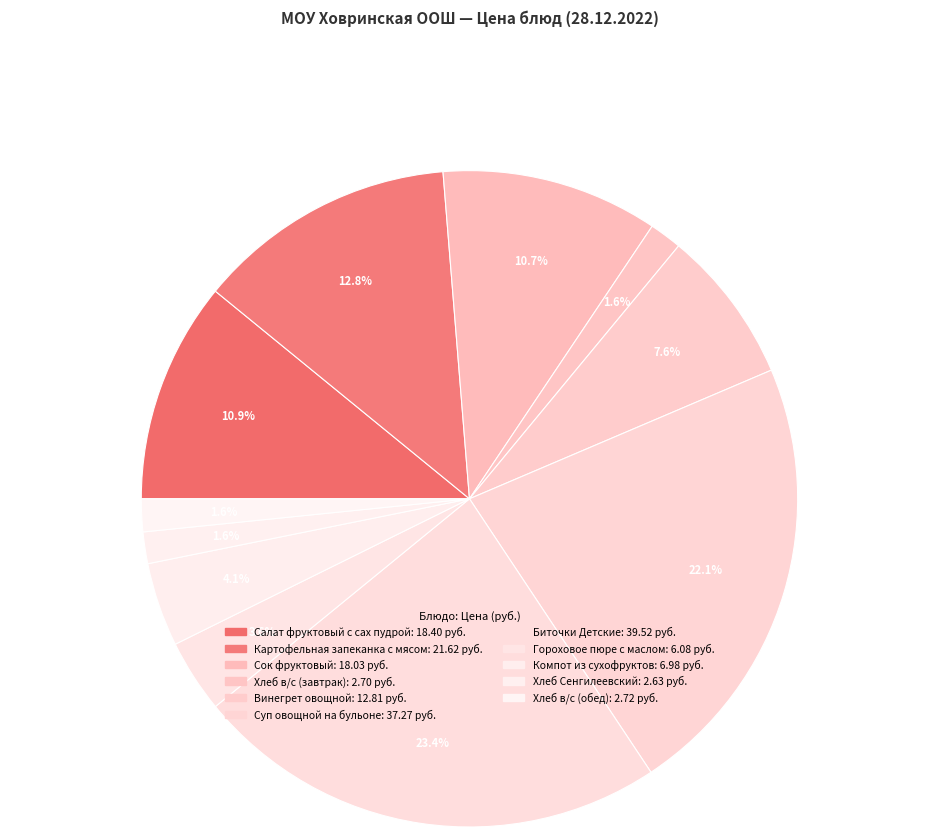

Count the number of slices in the pie.

11